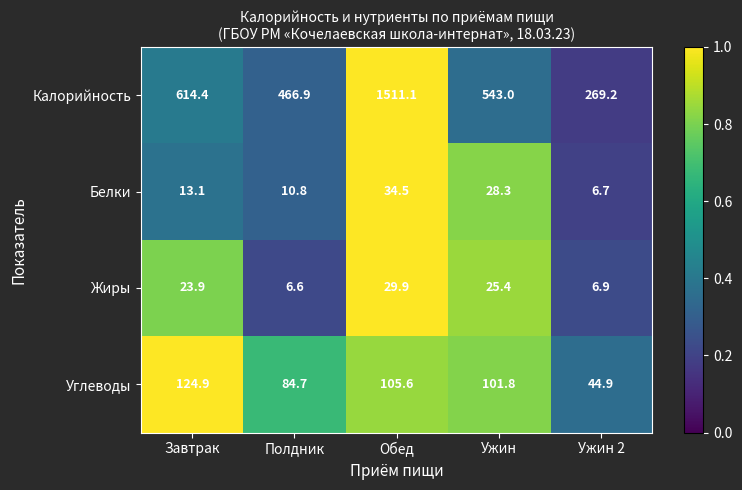

The value of Калорийность at Ужин is 543.0. True or false?

True